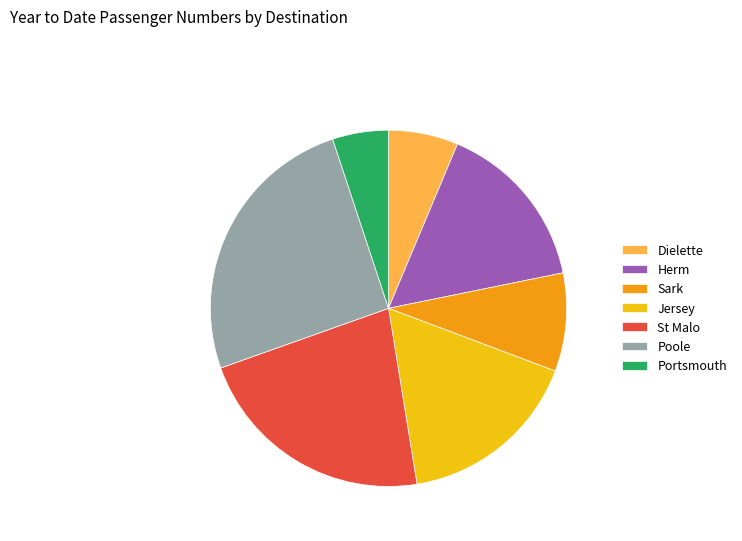

Is the sum of St Malo and Dielette greater than half?

No